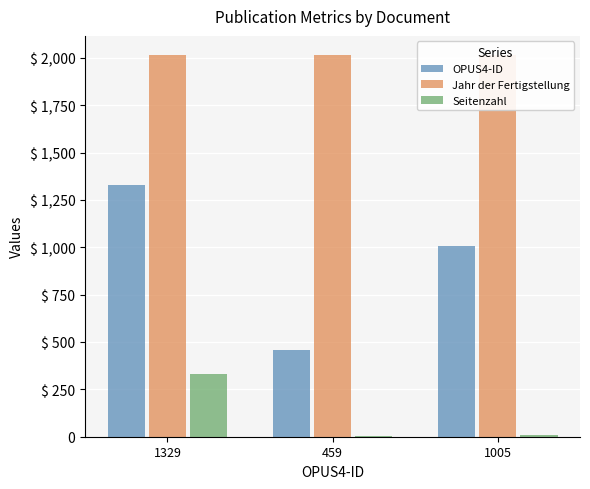

What is the difference between the maximum and minimum values in the Seitenzahl series?

327